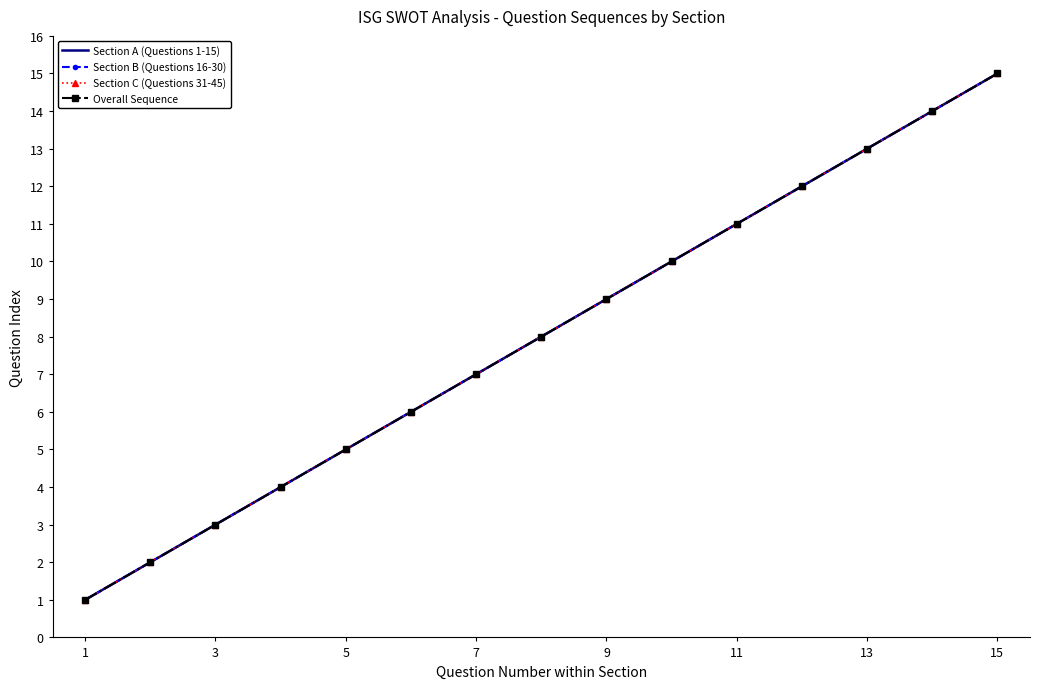

Does the chart have visible grid lines?

No